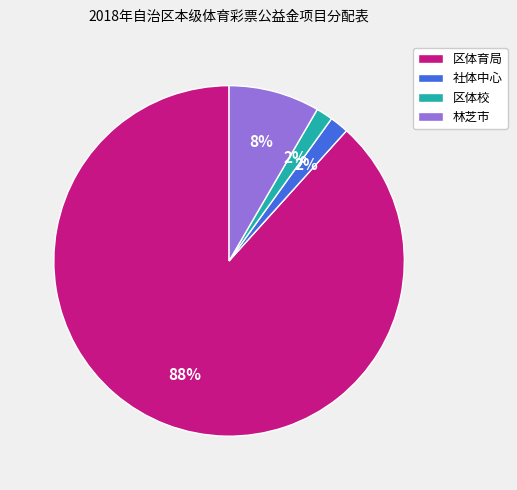

To the nearest percent, what is the average slice percentage?

25%